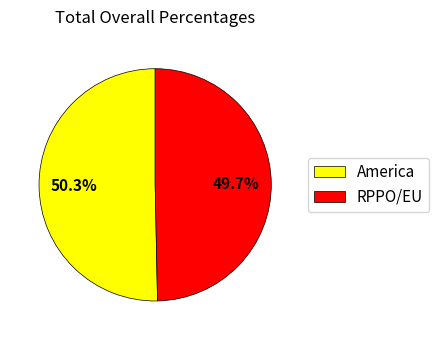

To the nearest percent, what is the combined percentage of America and RPPO/EU?

100%